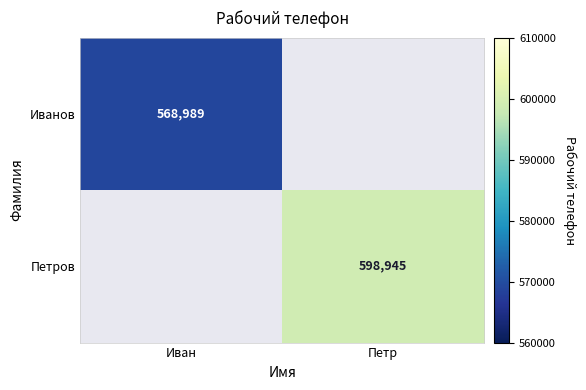

What is the greatest value displayed?

598945.0